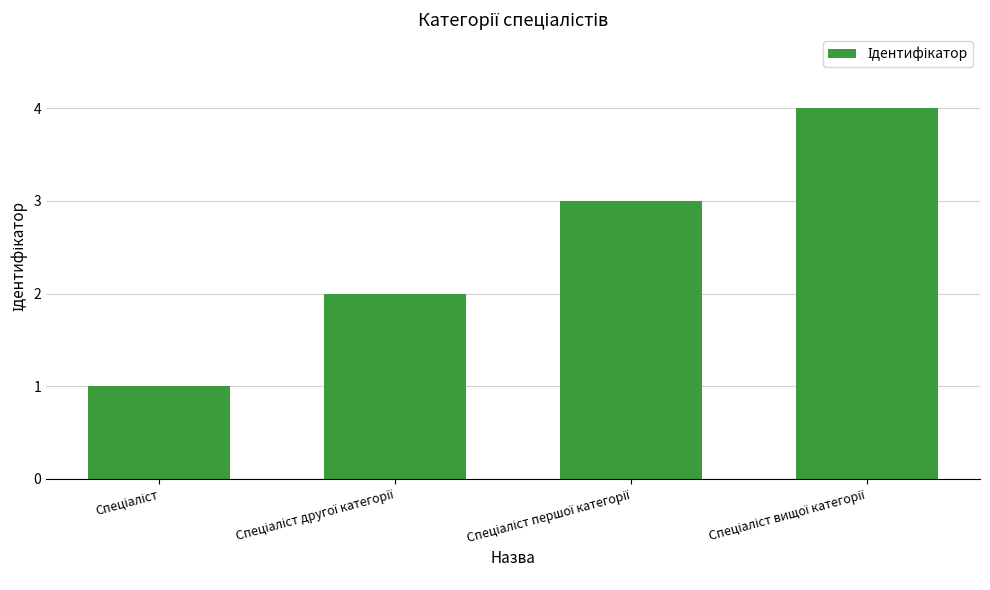

What is the difference between the maximum and minimum values?

3